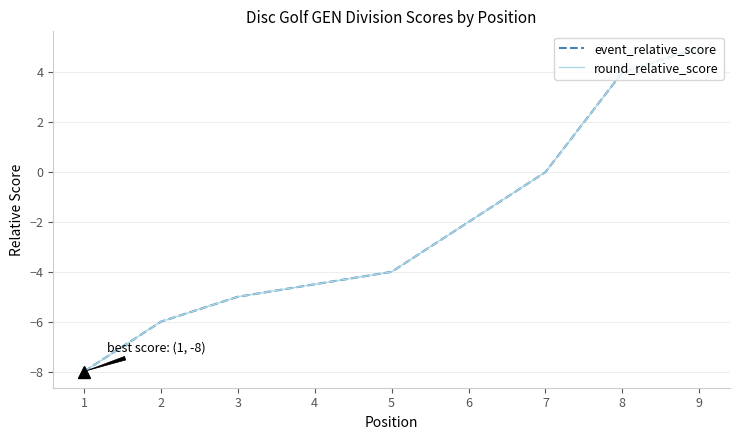

Which series changed the most between 1 and 3?

event_relative_score